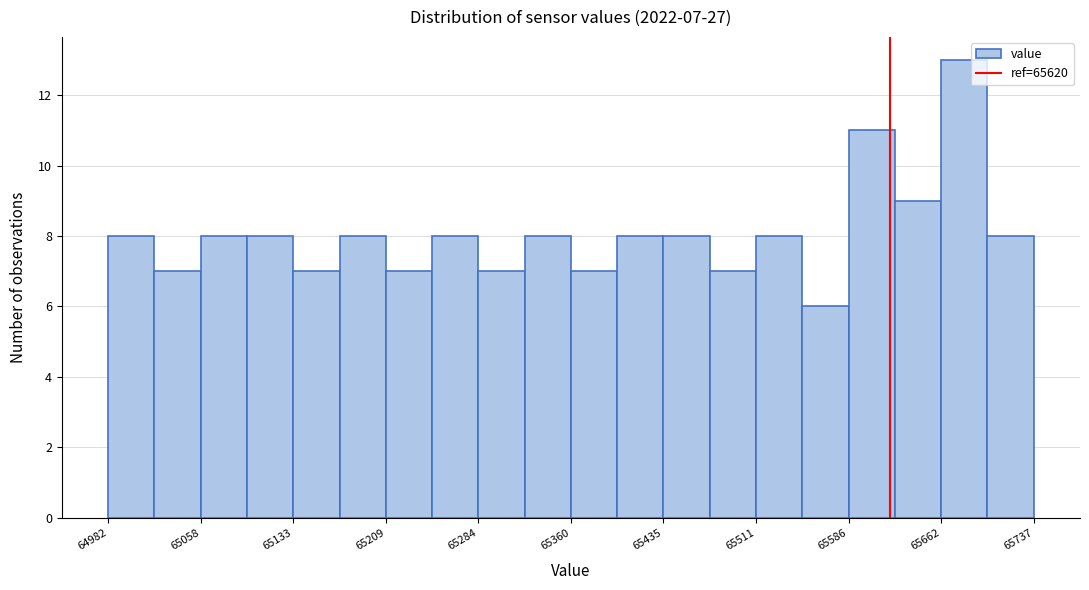

Read against the x-axis, roughly where is the centre of the tallest bar?

65680